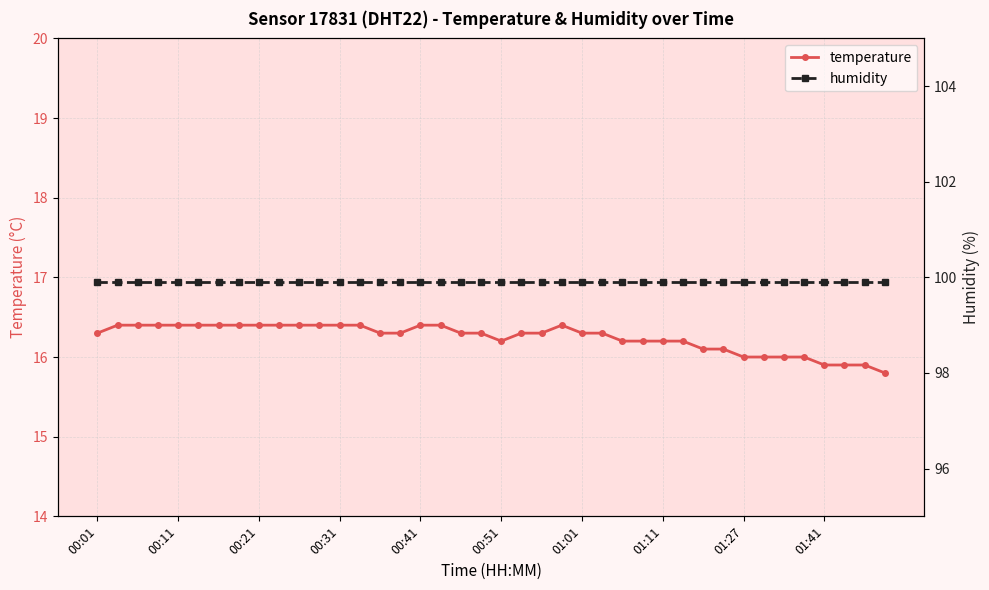

True or false: temperature and humidity cross at least once.

False